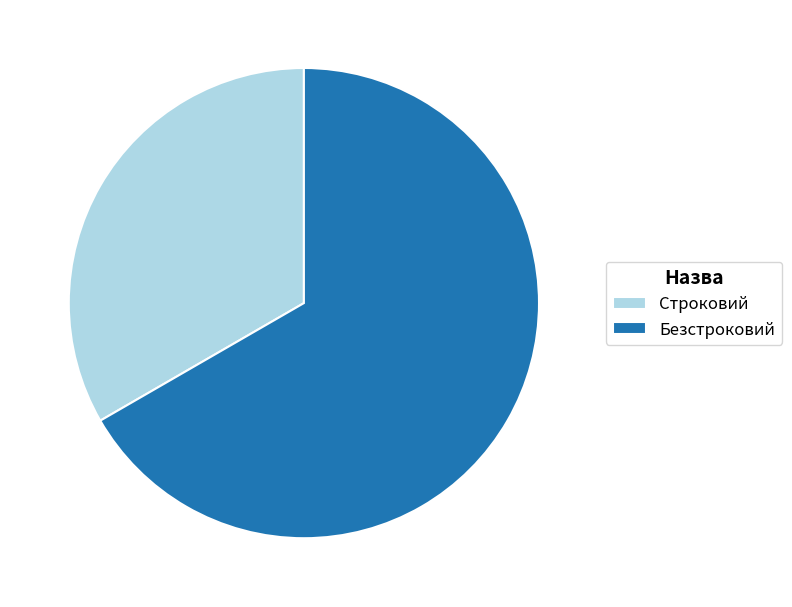

Is it true that Строковий is 33% of the pie?

True